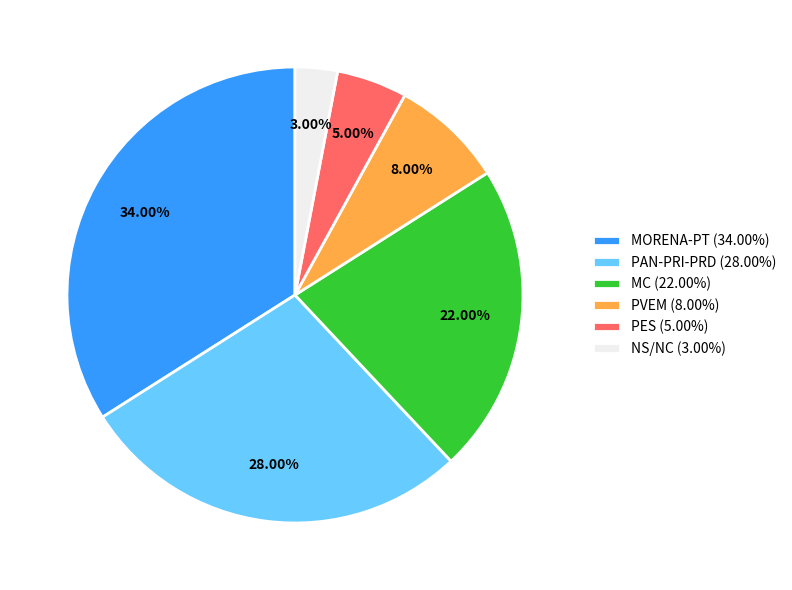

What percentage do NS/NC and MC together represent?

25.0%